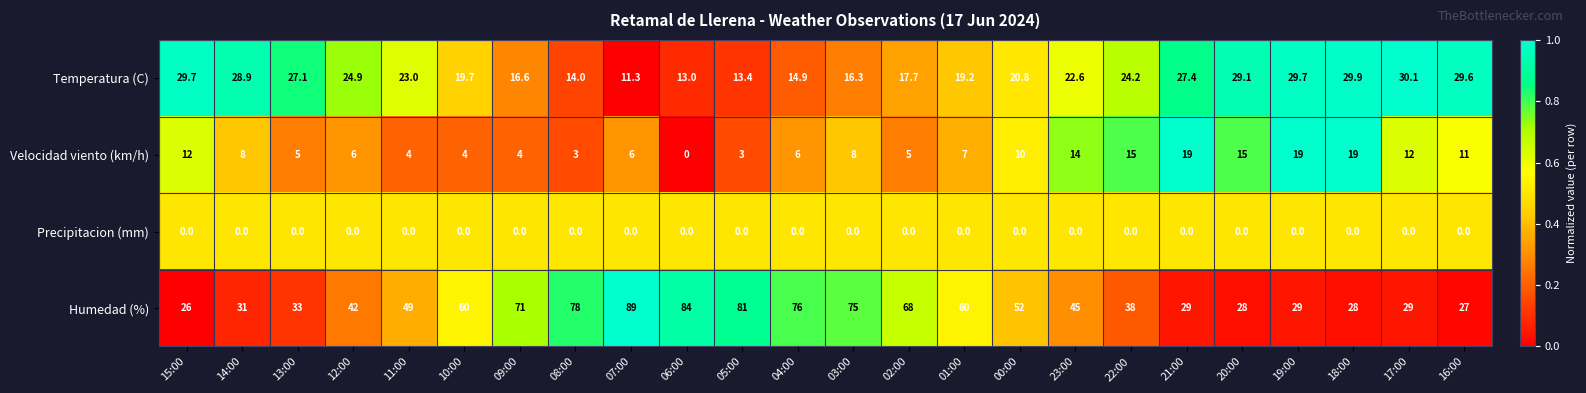

Which series has the largest range (max minus min)?

Humedad (%)